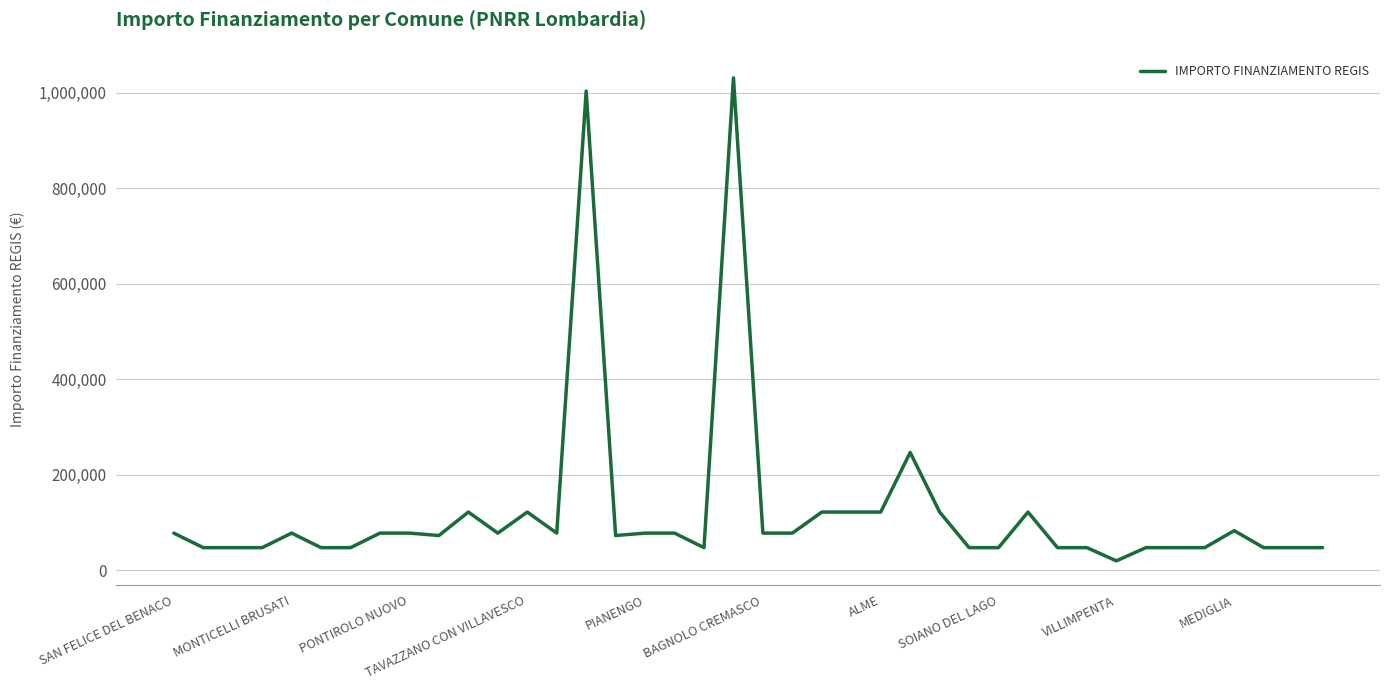

What is the maximum value shown in the chart?

1031574